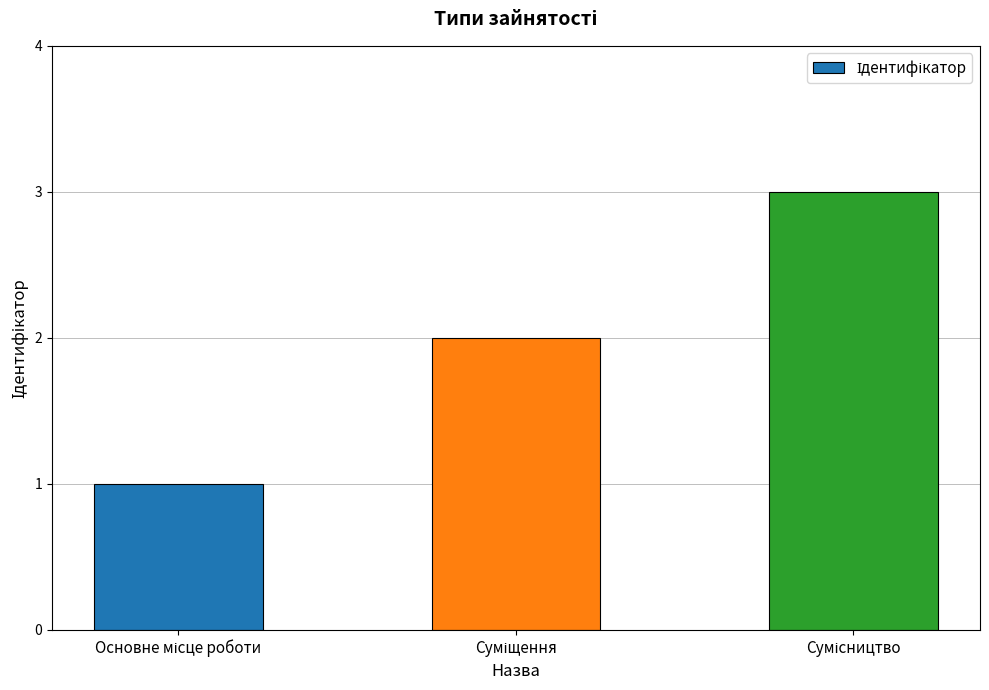

What is the difference between the maximum and minimum values?

2